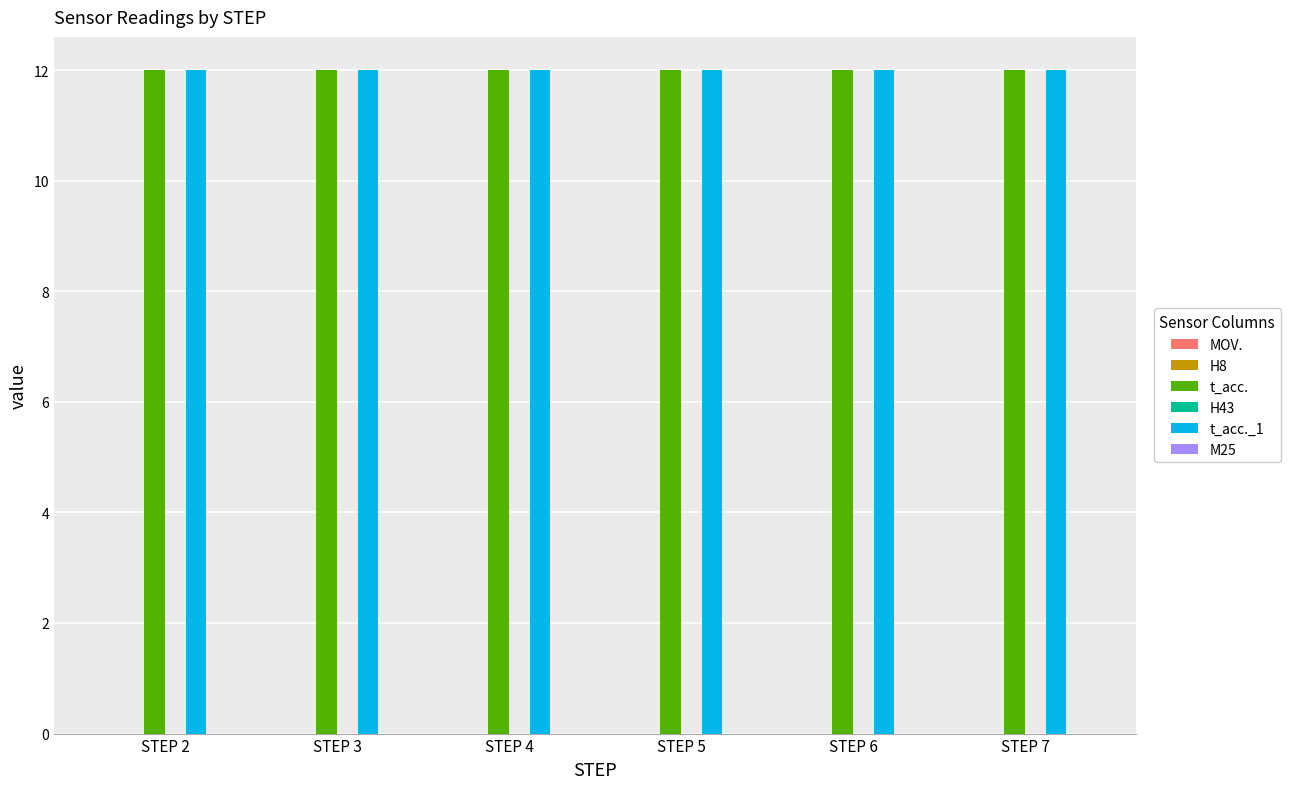

Count the number of data series in this chart.

6